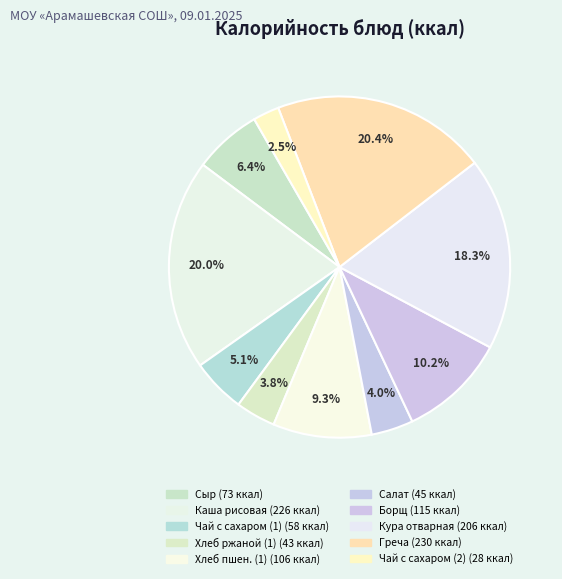

How many slices are in this pie chart?

10